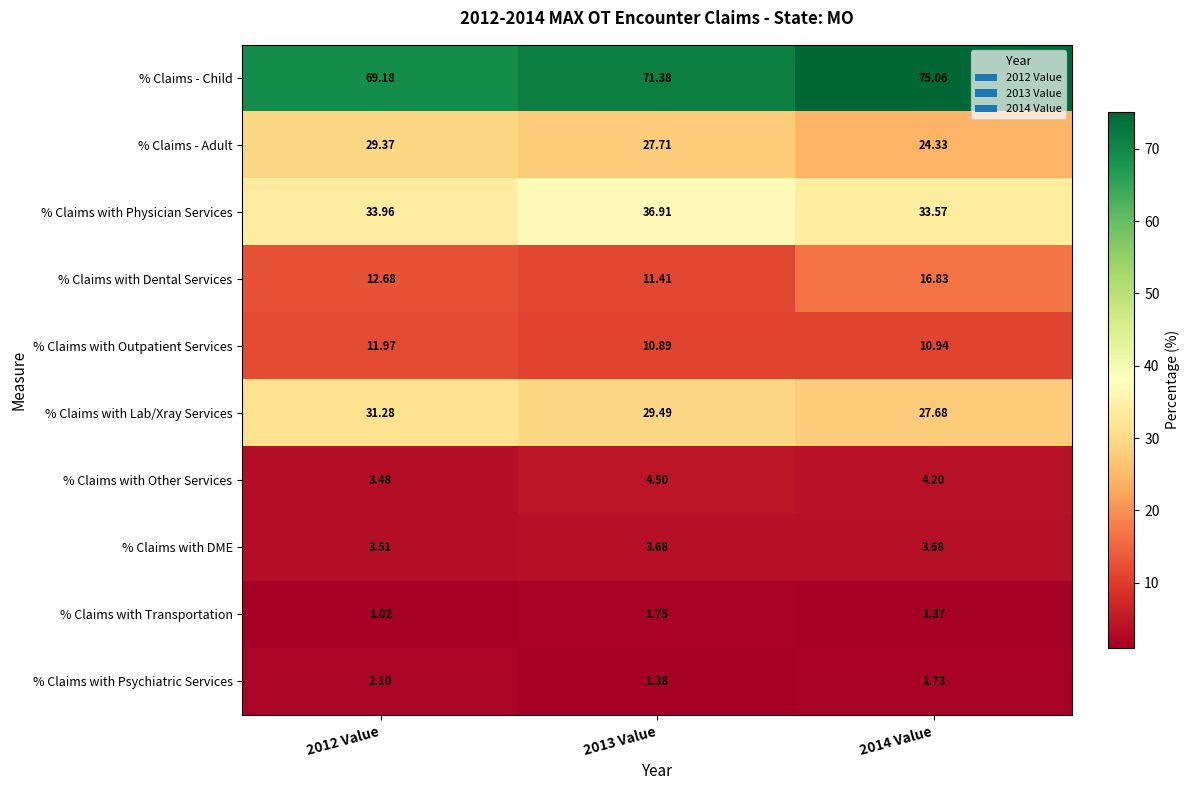

Rank the series by their maximum value, from lowest to highest.

% Claims with Transportation, % Claims with Psychiatric Services, % Claims with DME, % Claims with Other Services, % Claims with Outpatient Services, % Claims with Dental Services, % Claims - Adult, % Claims with Lab/Xray Services, % Claims with Physician Services, % Claims - Child